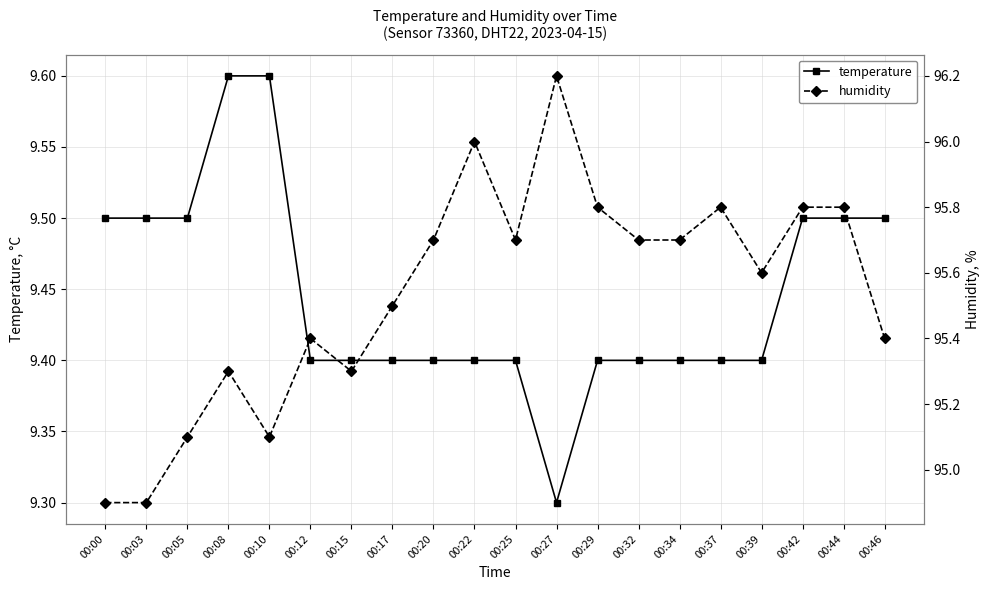

Does the chart display data point markers on the line(s)?

Yes